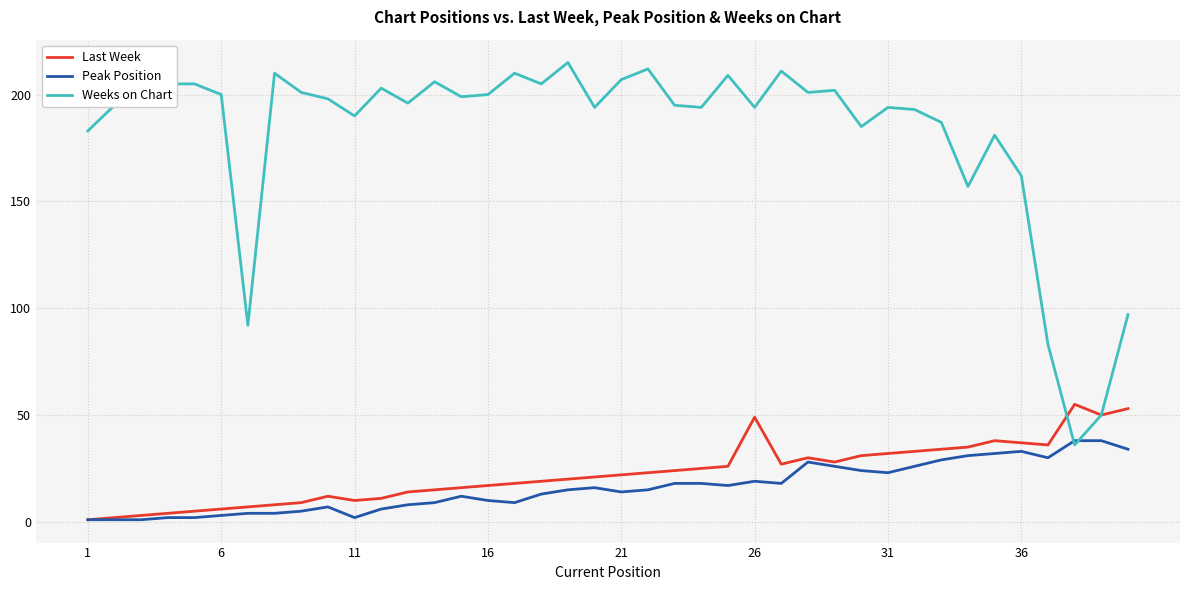

How many distinct data groups are displayed?

3